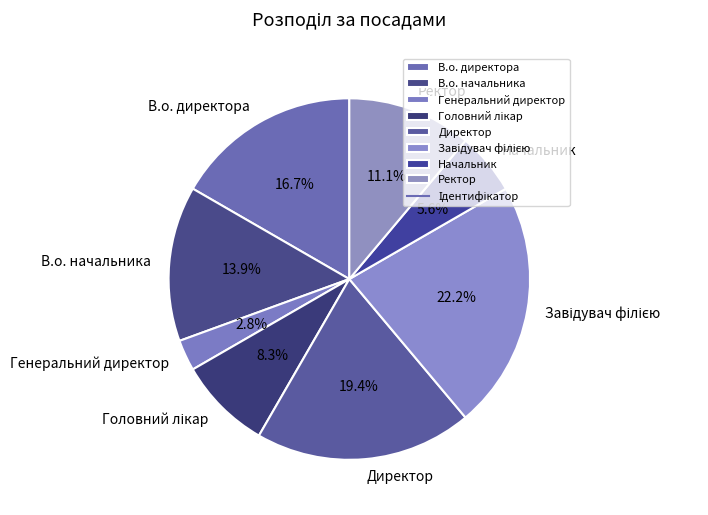

What percentage is the В.о. директора slice, to the nearest percent?

17%